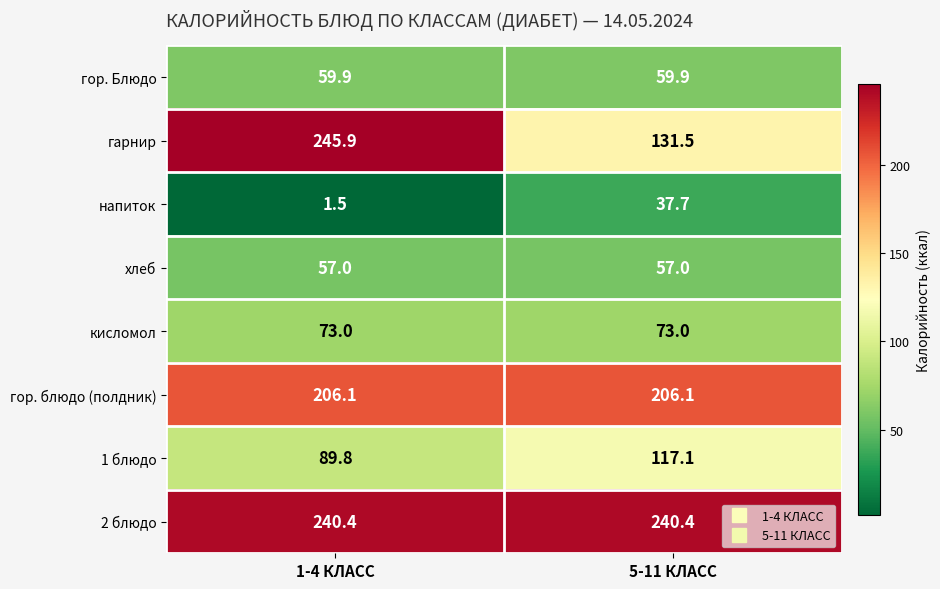

What is the approximate value of гор. блюдо (полдник) at 5-11 КЛАСС?

206.1